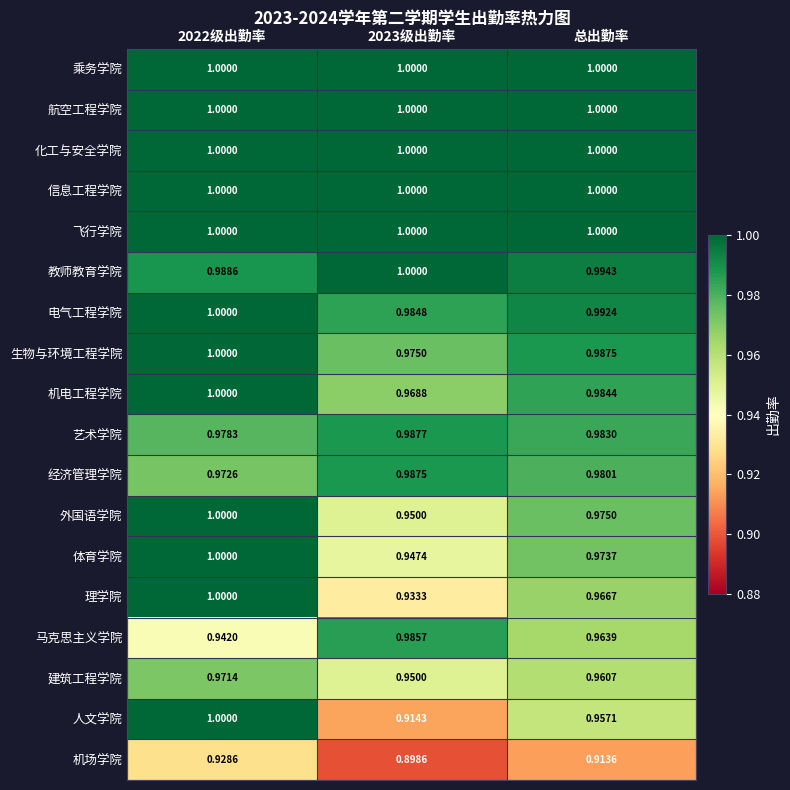

Which series has the widest spread of values?

人文学院